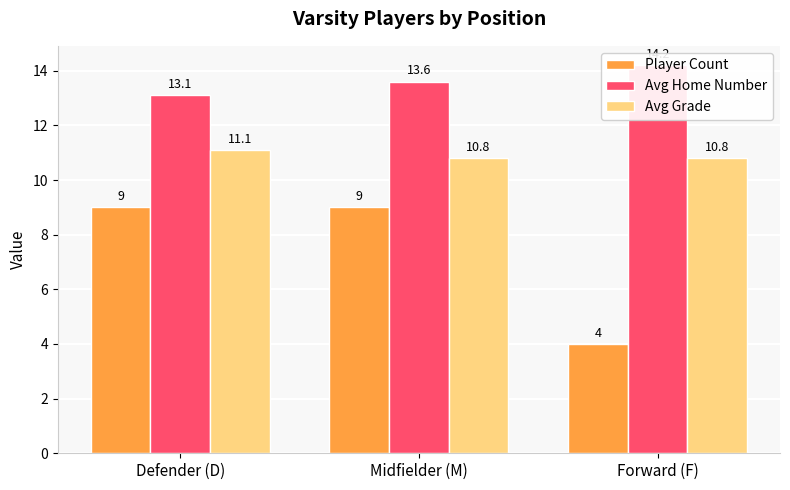

What is the average value of the Player Count series?

7.3